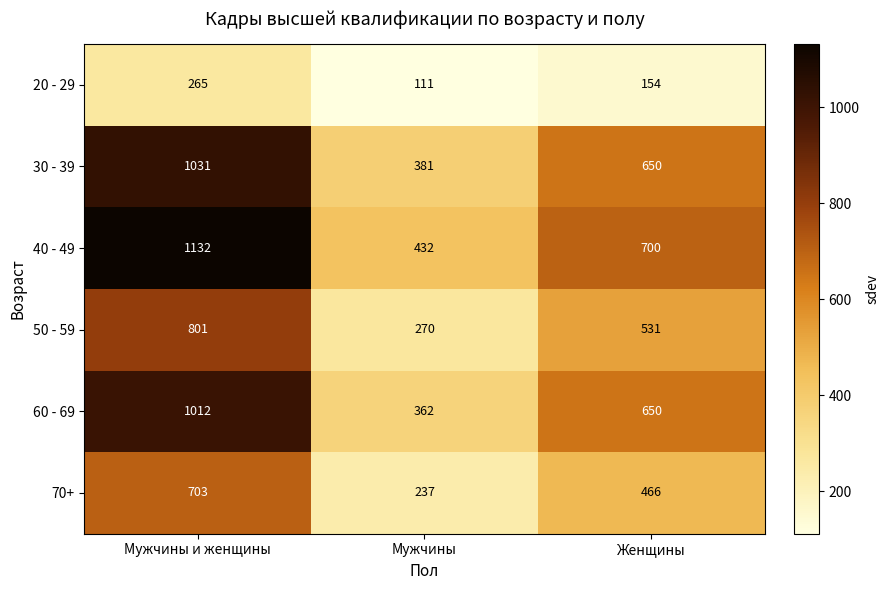

Rank the series by their maximum value, from highest to lowest.

40 - 49, 30 - 39, 60 - 69, 50 - 59, 70+, 20 - 29